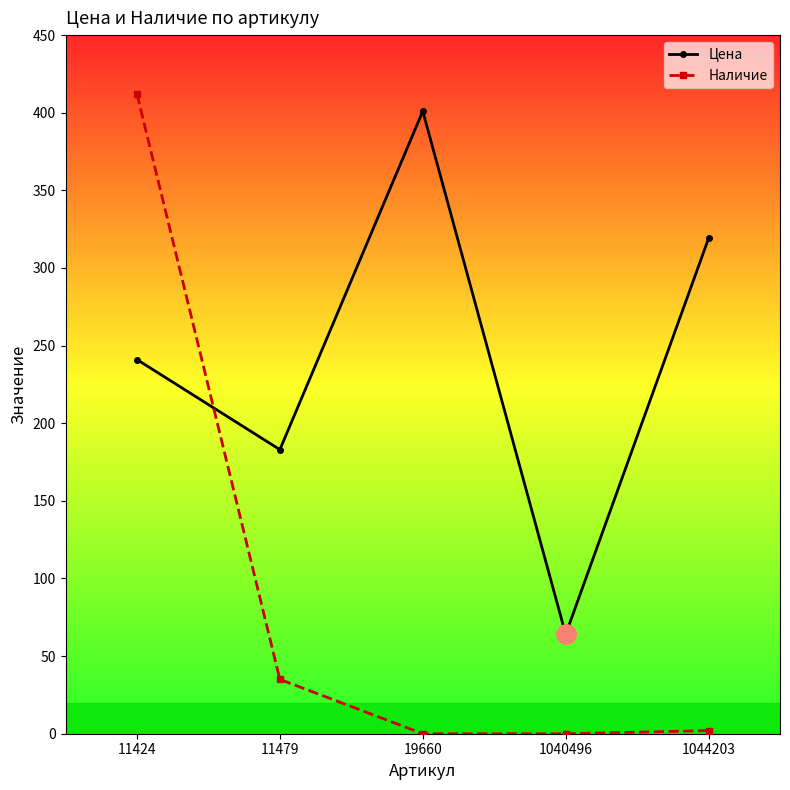

True or false: Наличие has a value of 51 at 11479.

False